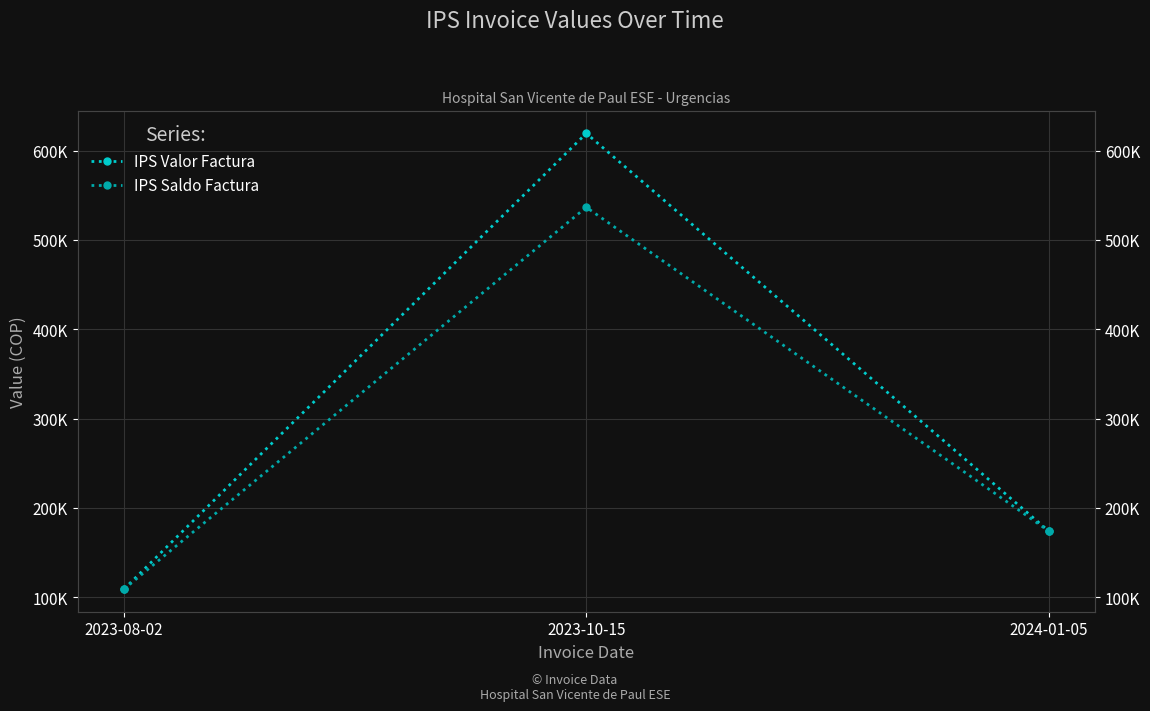

At which category is the sum across all series the highest?

2023-10-15